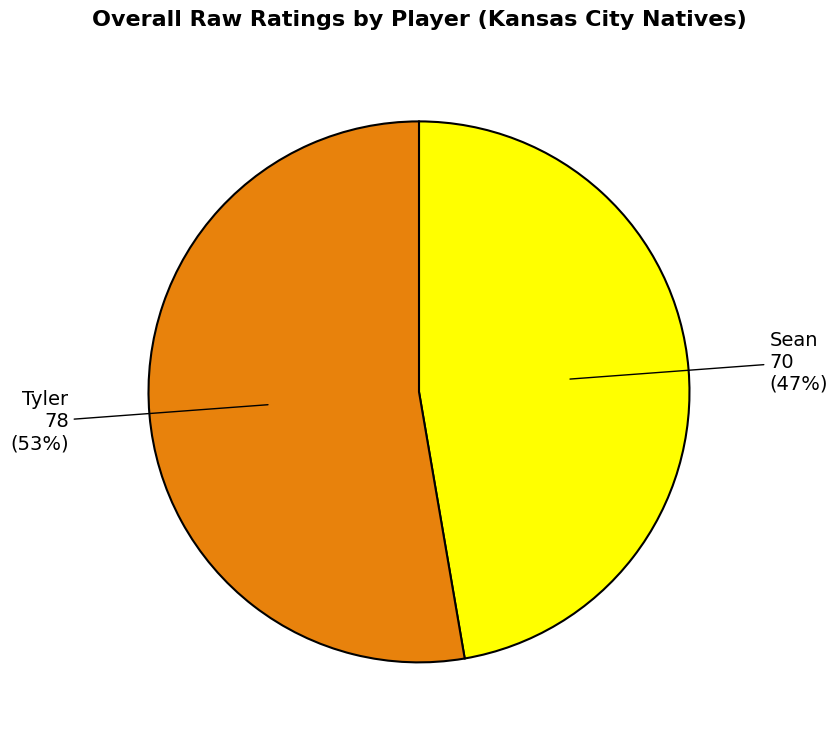

Which category has the smallest portion of the pie?

Sean